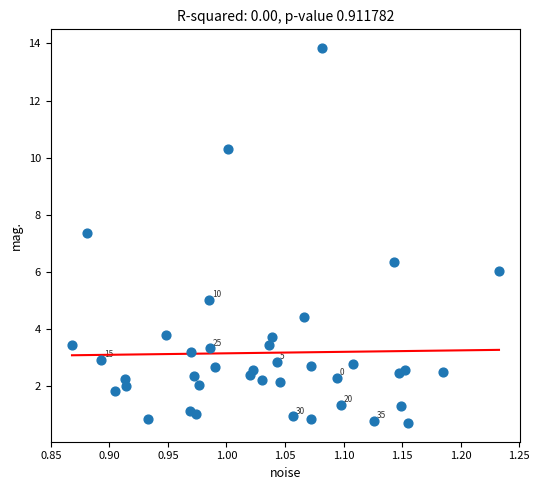

What is the range of Y values (max minus min)?

13.1